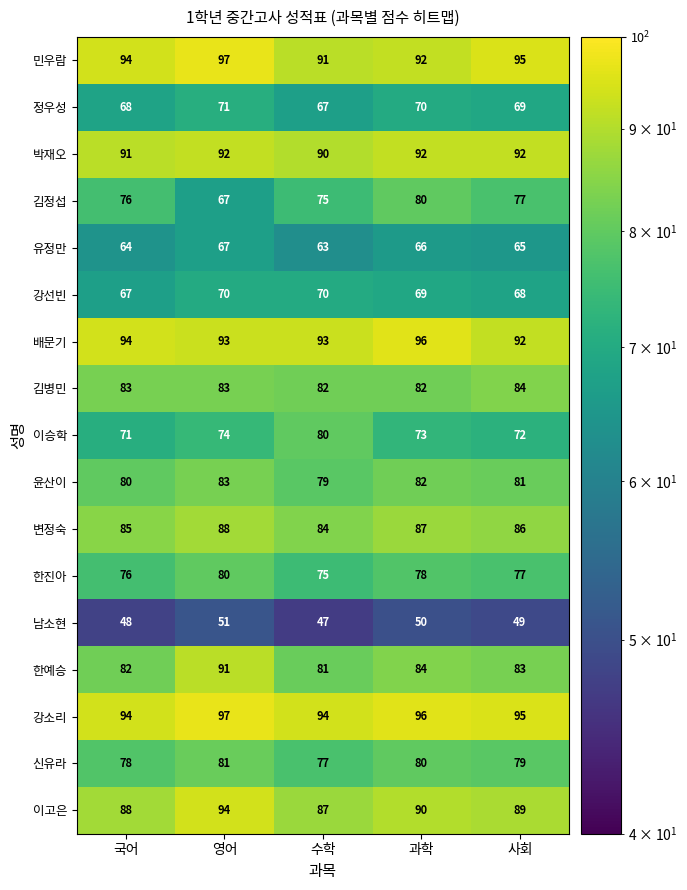

Which series has the largest total across all categories?

강소리